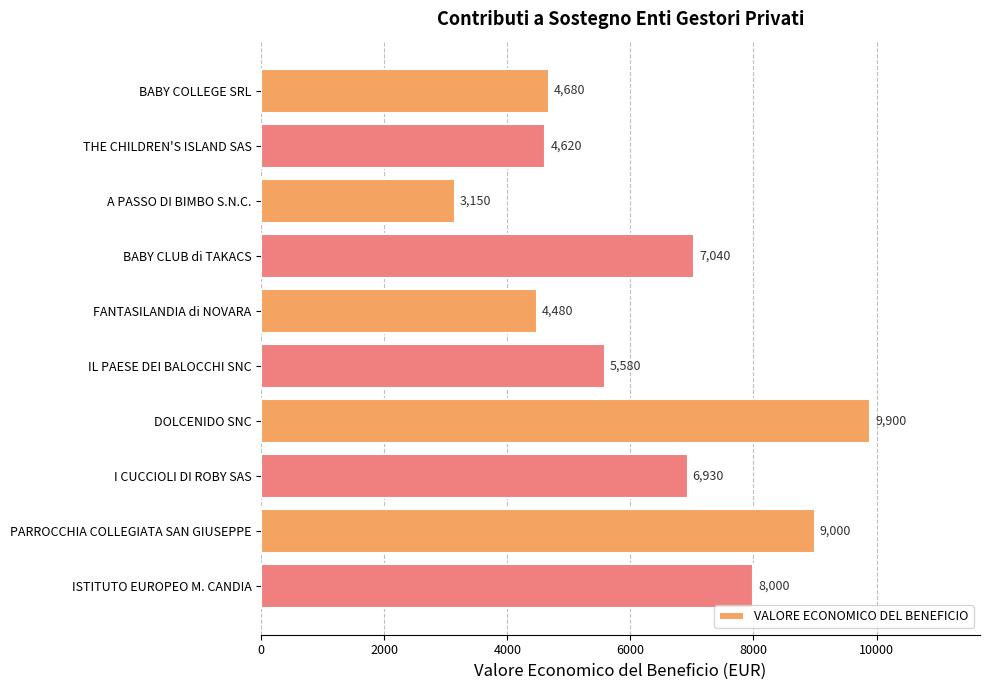

Count the number of data series in this chart.

1